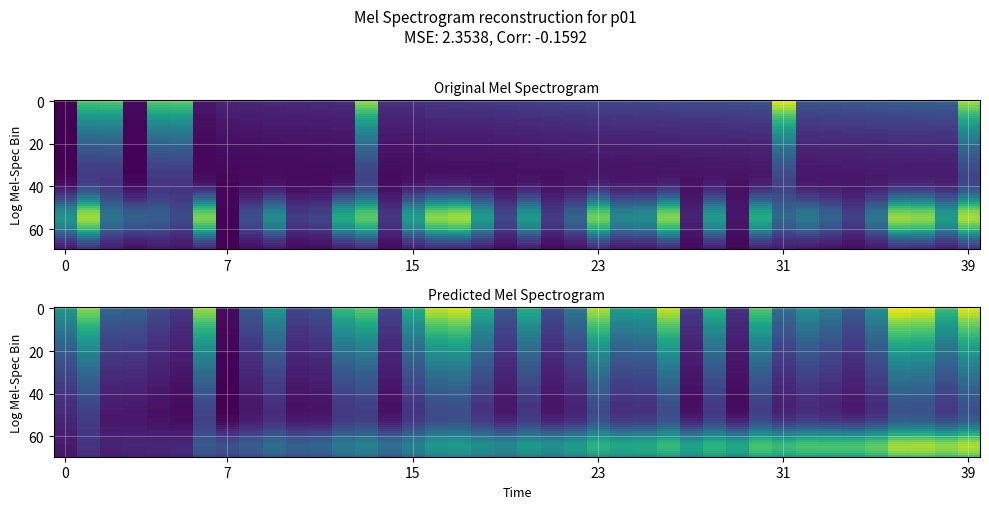

What is the sum of all values?

13.4